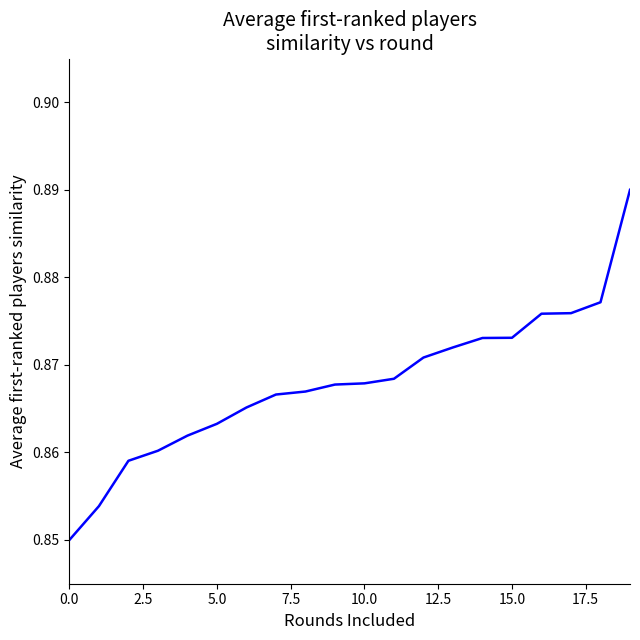

Which category has the highest value across all series?

19